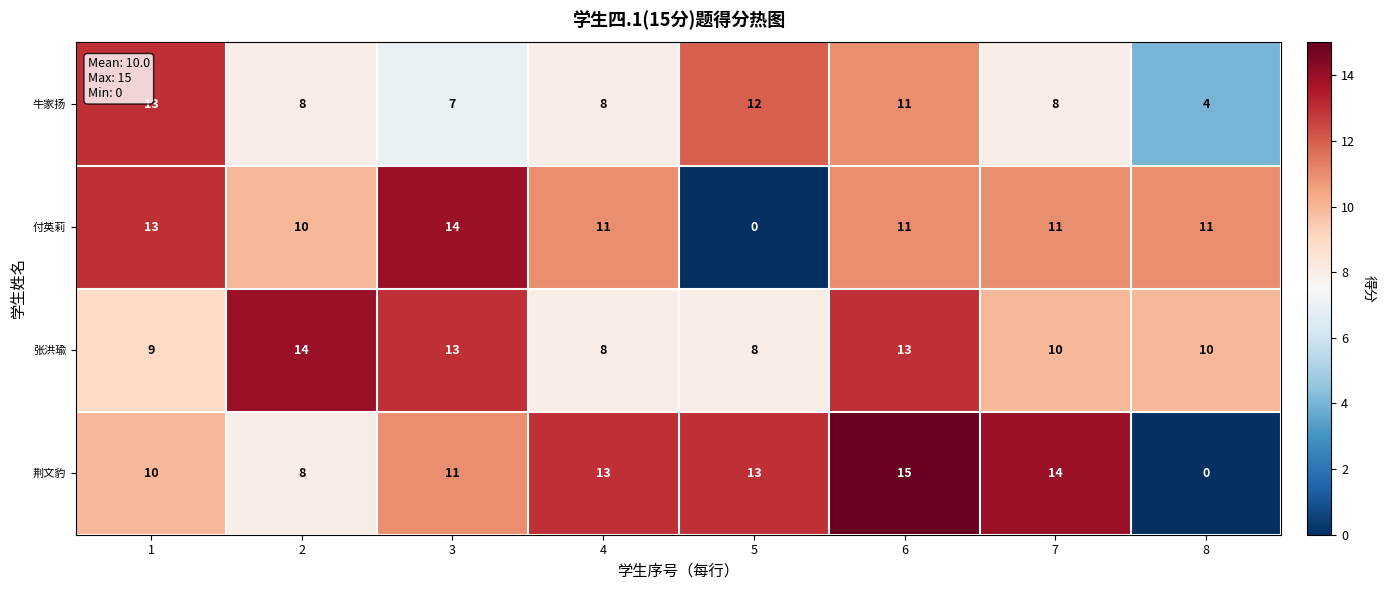

How many data points does each series have?

8